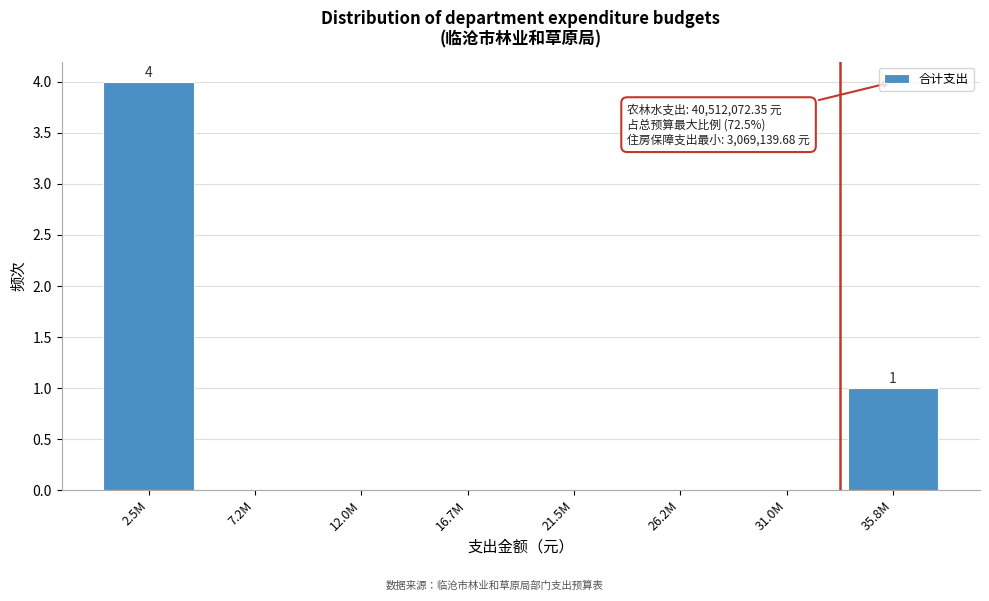

Reading left to right, transcribe all the data shown in this chart.

2.5M=4	7.2M=0	12.0M=0	16.7M=0	21.5M=0	26.2M=0	31.0M=0	35.8M=1